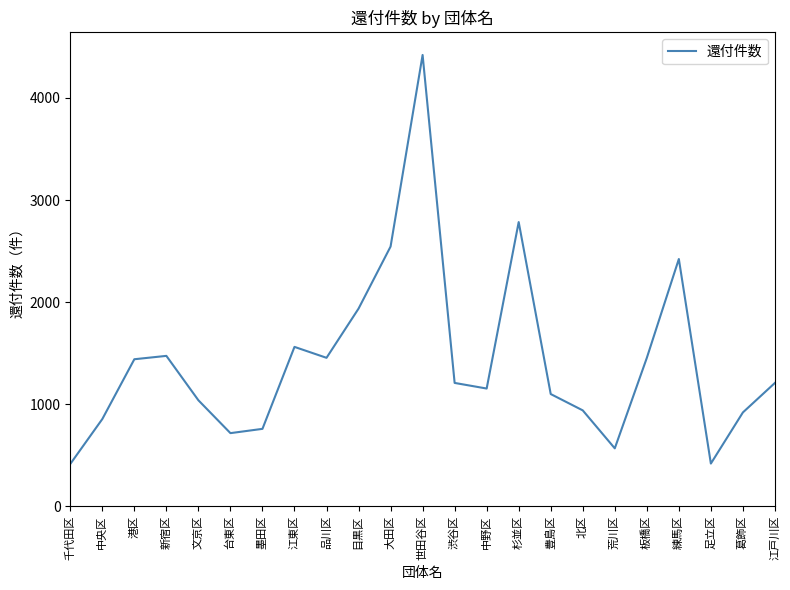

What is the ratio of the value at 千代田区 to the value at 北区?

0.4